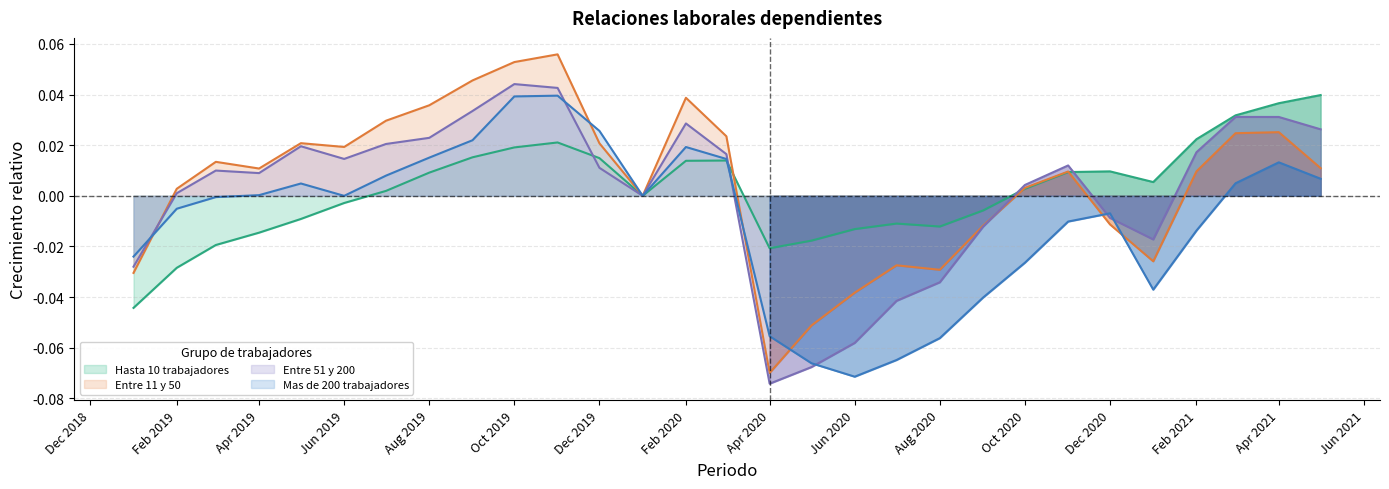

True or false: Entre 11 y 50 has a value of -0.1 at Apr 2020.

True